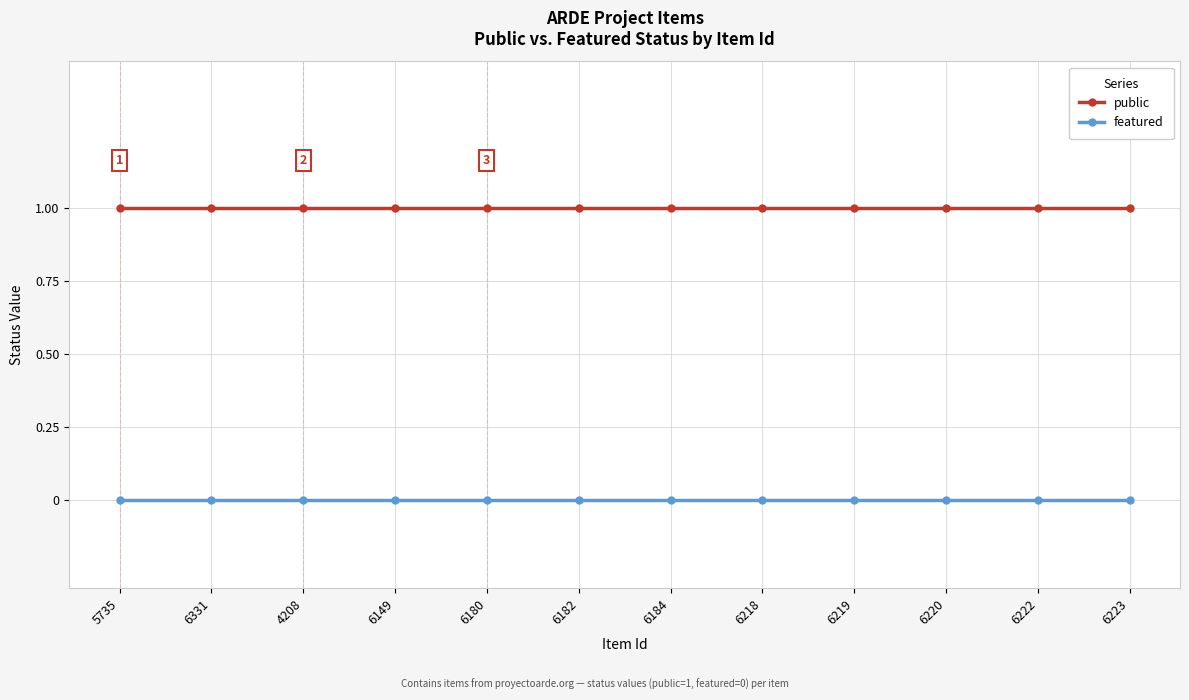

List the series in order of their overall mean, highest first.

public, featured